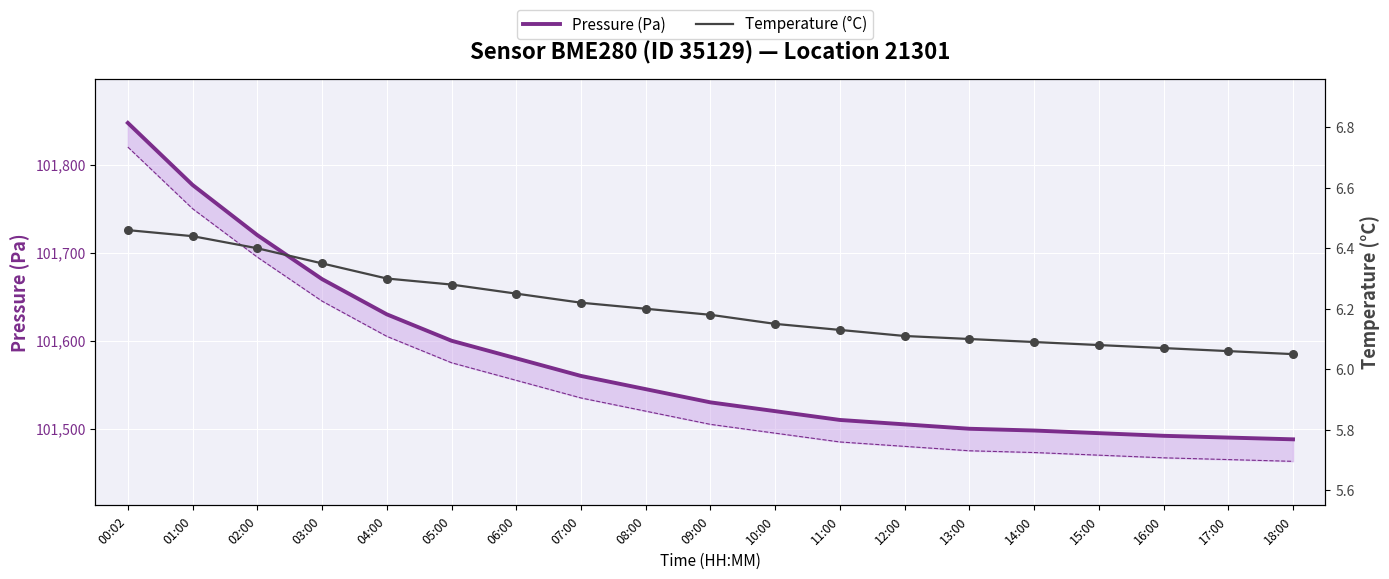

Which series contains the highest Y value?

Pressure (Pa)